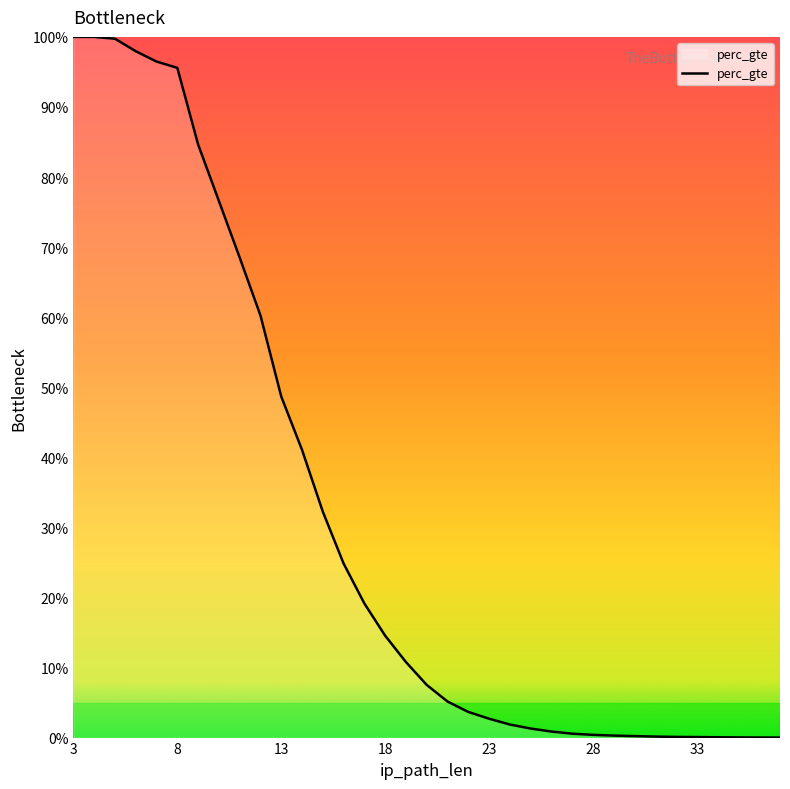

Is it true that the value at 34 is 0.0?

False